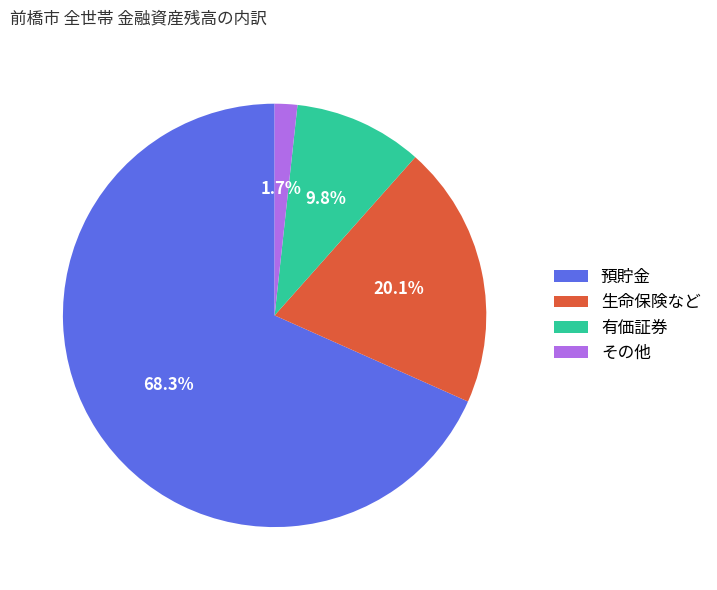

Between 生命保険など and 預貯金, which is larger?

預貯金